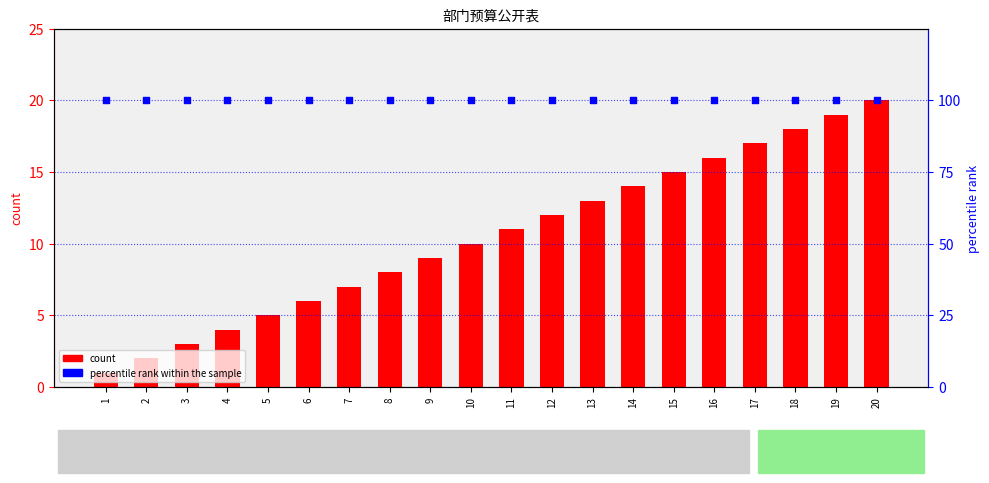

Which series has the largest total across all categories?

percentile rank within the sample